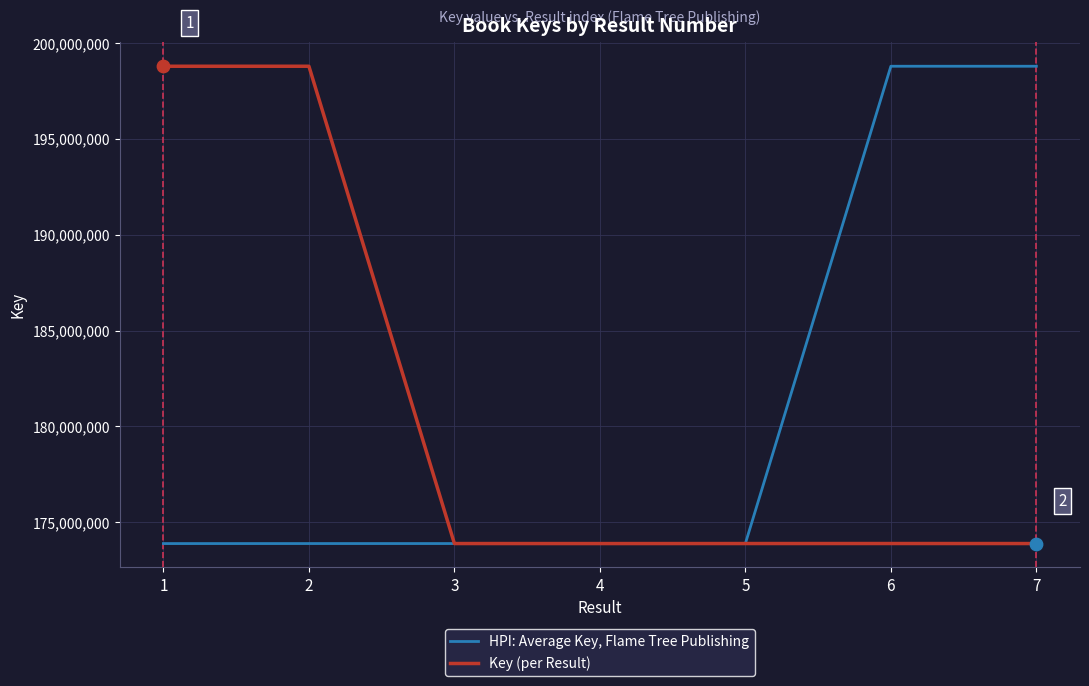

What is the total value across all series at 5?

347781712